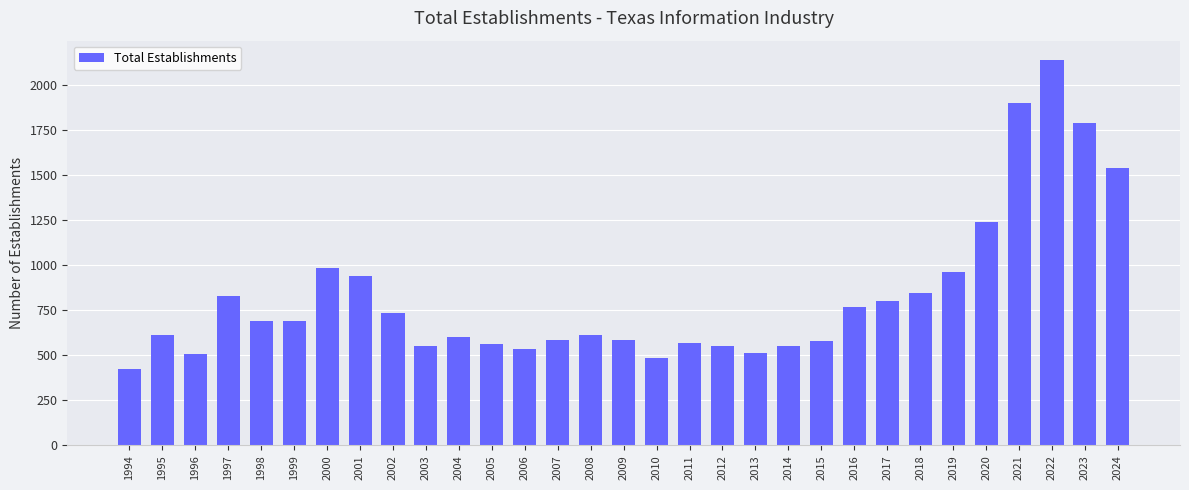

What is the minimum value shown in the chart?

422